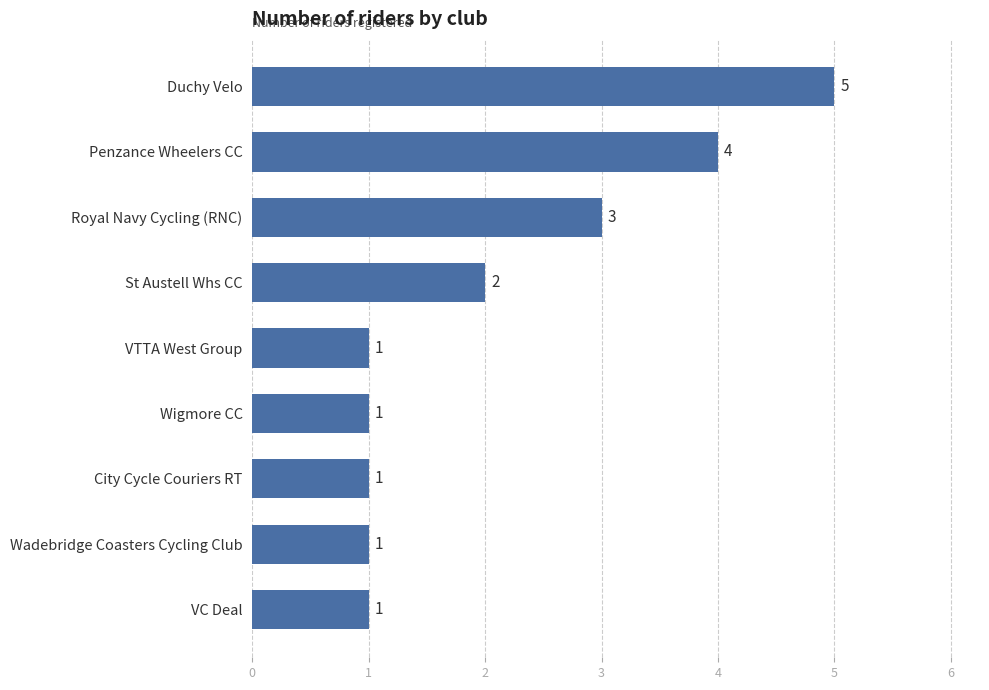

What is the difference between the maximum and second lowest values?

4